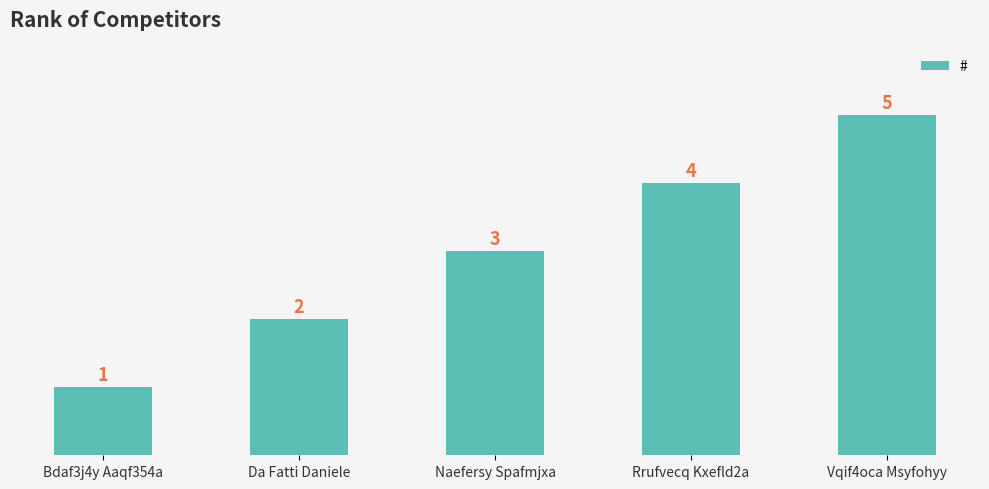

Count the values in the range 2 to 4.

3